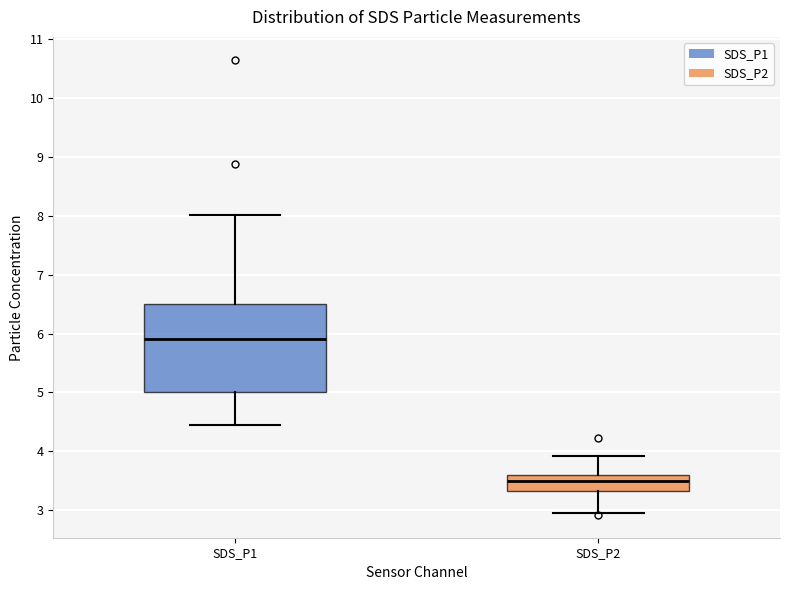

Reading left to right, read every box against the y-axis: the position of its median line, the range the box covers, and the ends of its whiskers. The values are not printed on the chart, so give them approximately, as read against the axis.

SDS_P1: median 5.9, box 5.0 to 6.5, whiskers 4.5 to 8.0
SDS_P2: median 3.5, box 3.3 to 3.6, whiskers 3.0 to 3.9